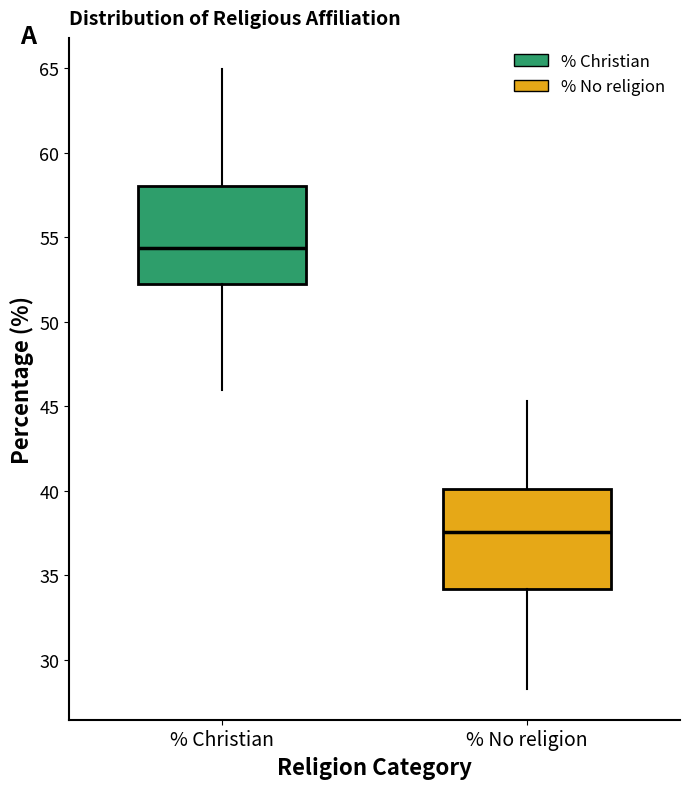

Which box has the highest median line?

% Christian